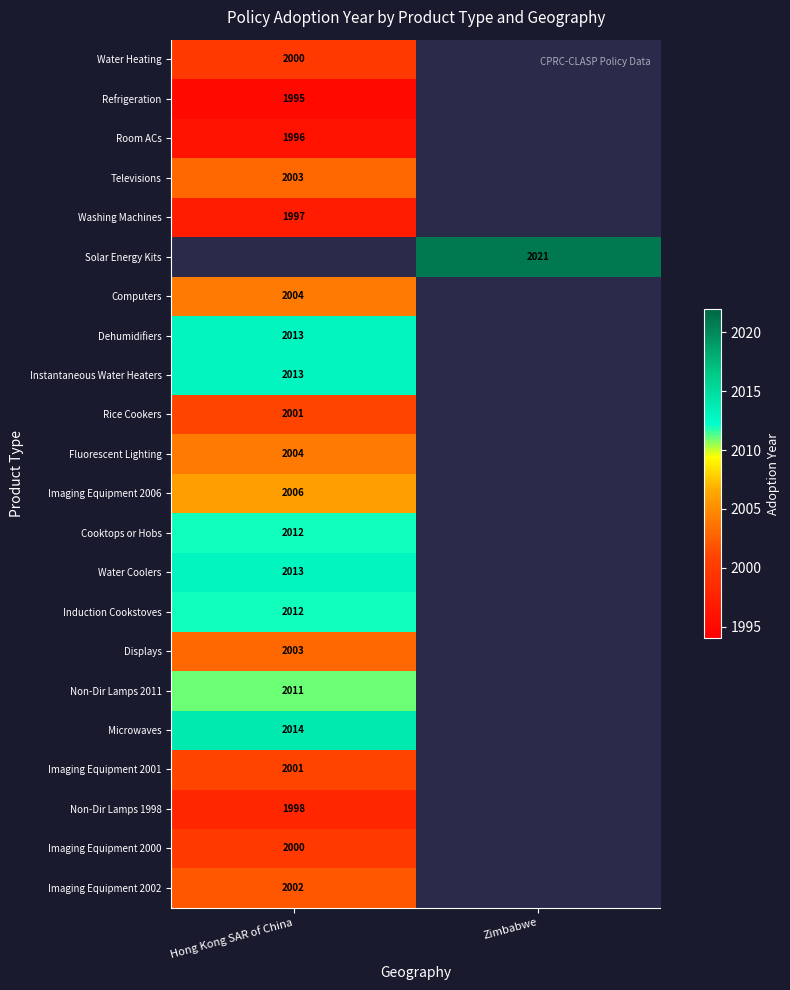

Is it true that Fluorescent Lighting equals 2004 at Hong Kong SAR of China?

True